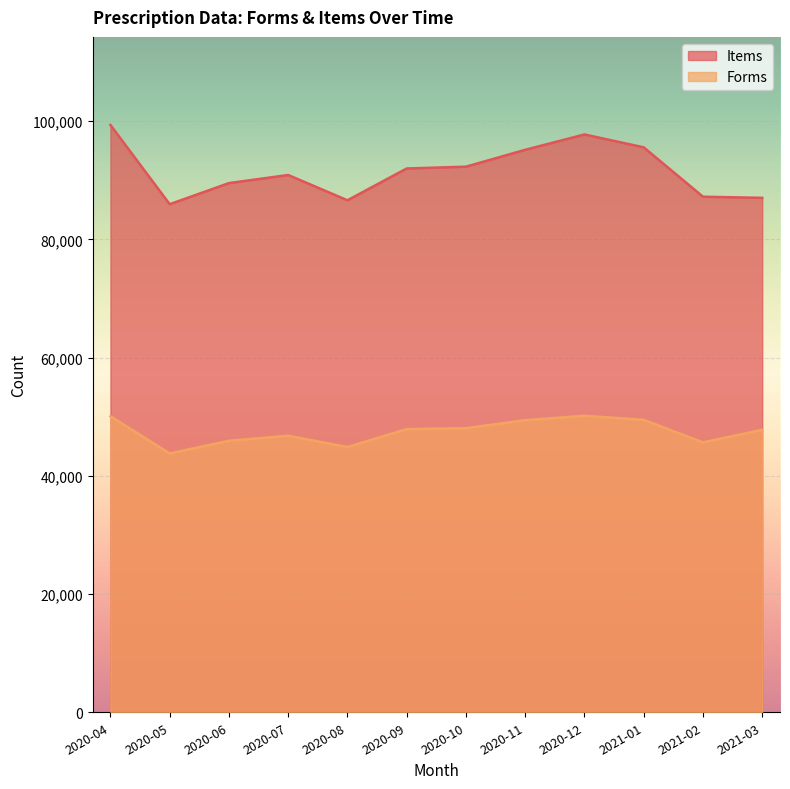

What is the difference between the Items values at 2020-09 and 2020-10?

305